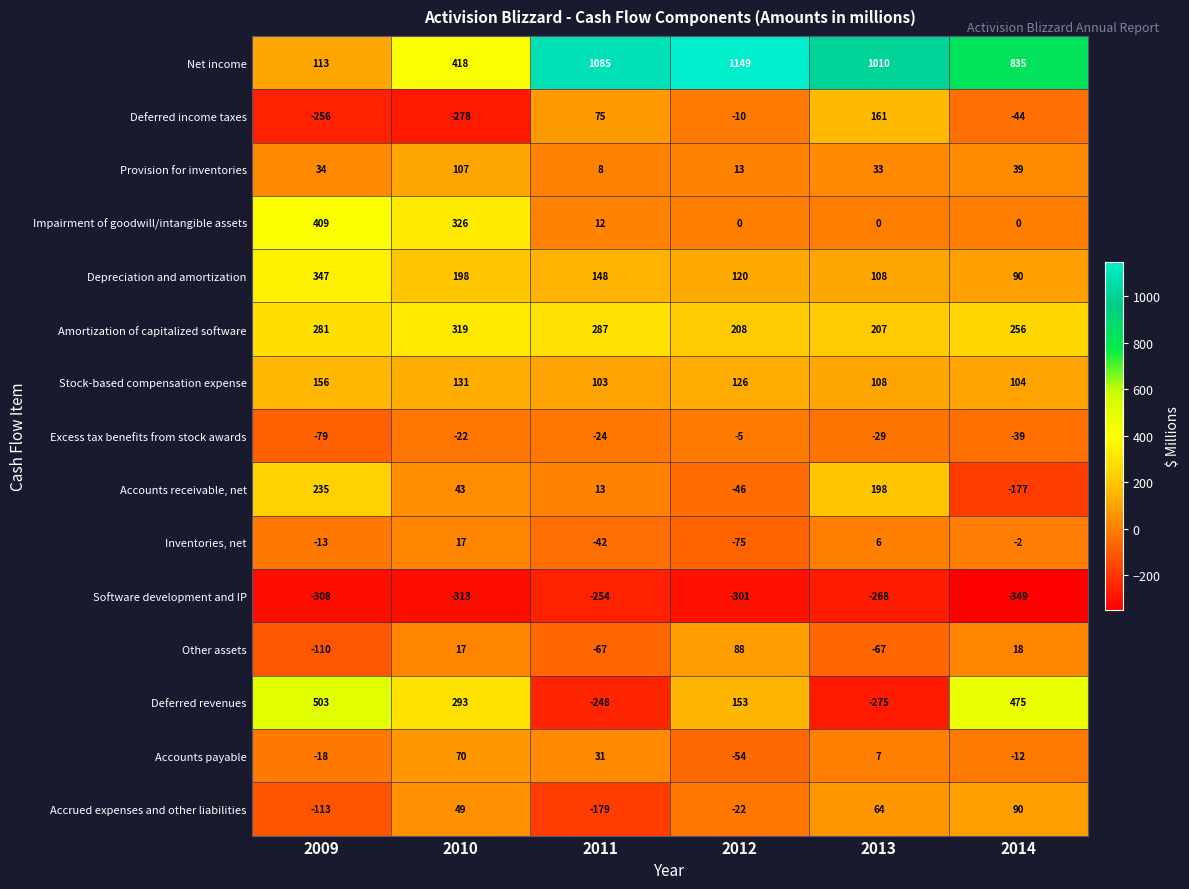

Which series changed the most between 2011 and 2012?

Deferred revenues